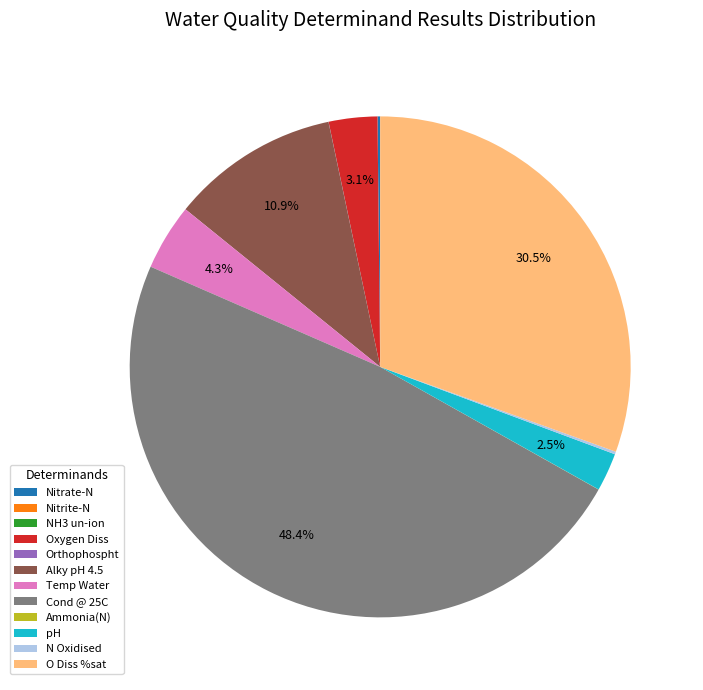

Does any single category account for the majority?

No